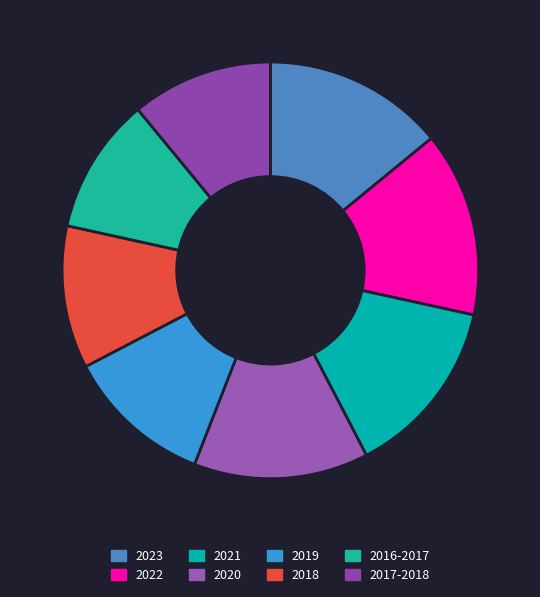

Is it true that 2016-2017 is 11% of the pie?

True